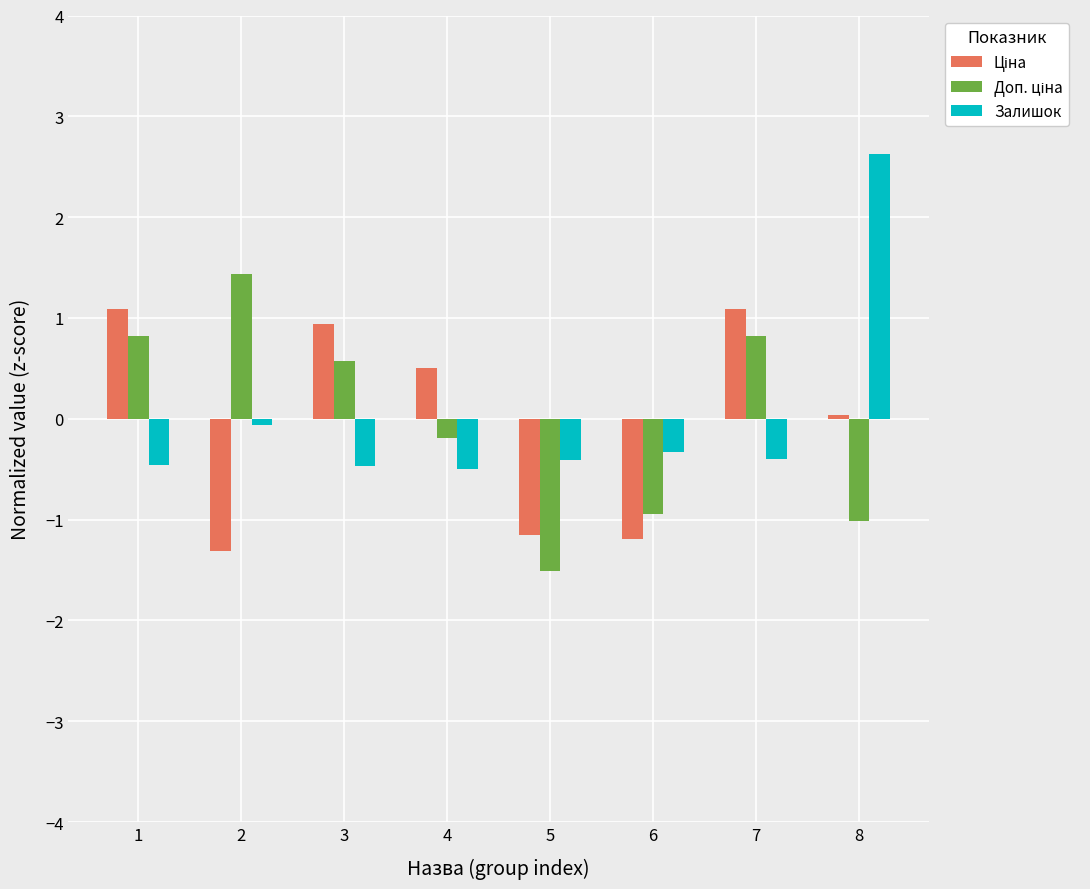

What is the difference between the highest and lowest values at 7?

1.5